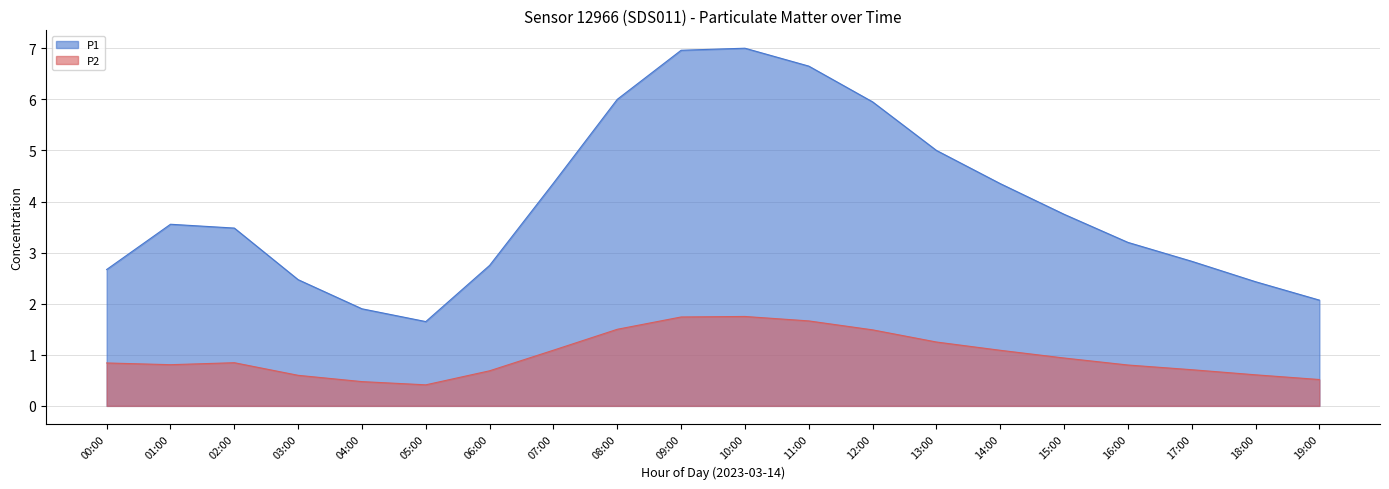

True or false: P2 and P1 intersect in this chart.

False